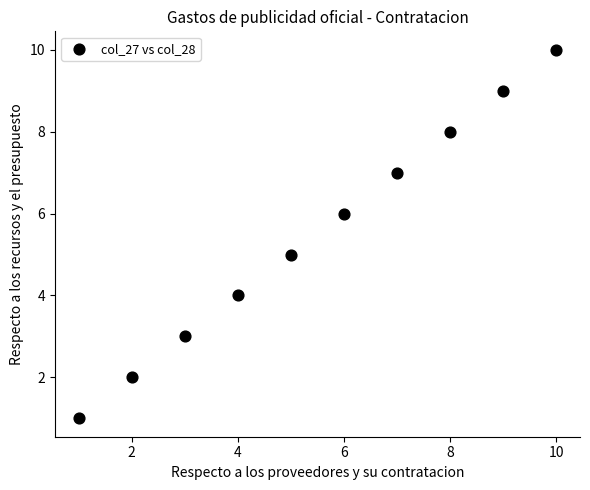

What is the average X value?

6